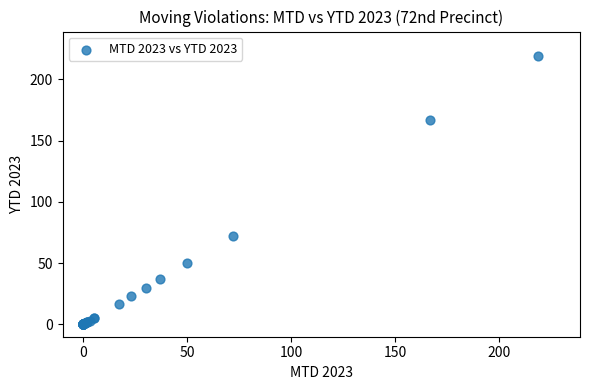

What Y value in the scatter plot is closest to 109?

72